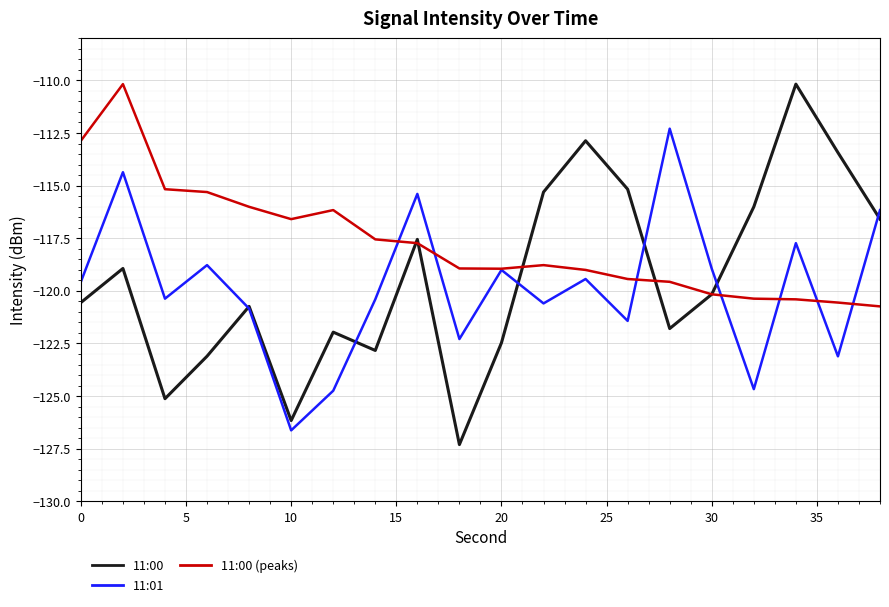

What is the maximum value shown in the chart?

-110.2